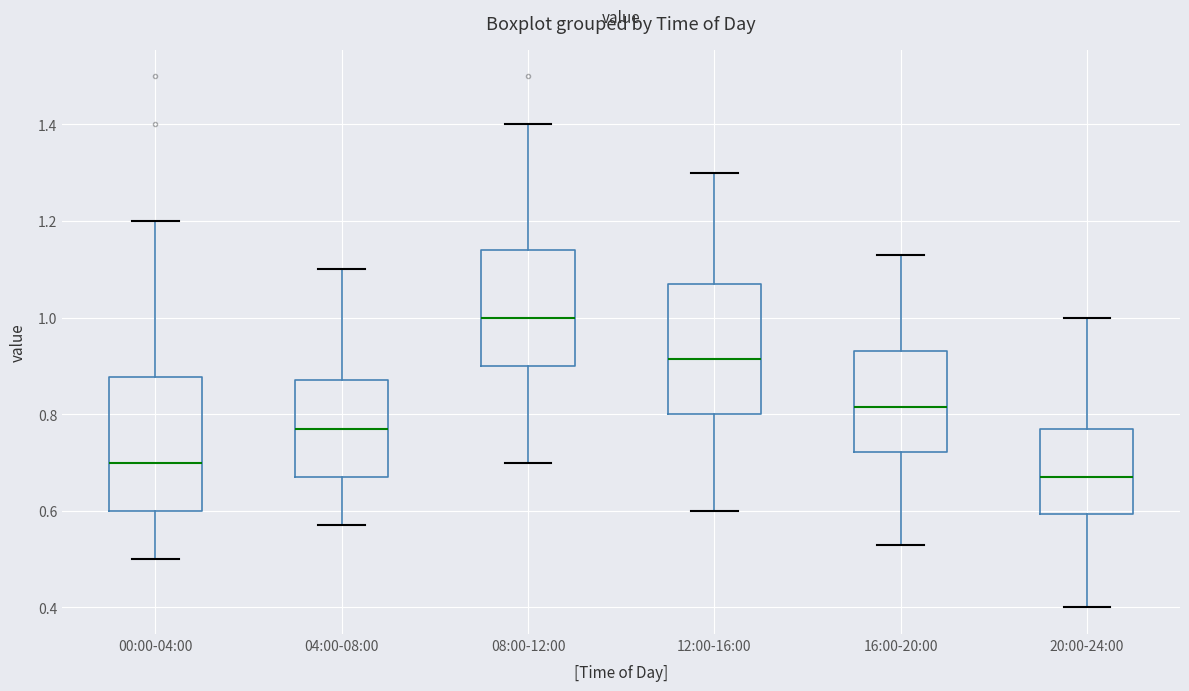

Reading left to right, read every box against the y-axis: the position of its median line, the range the box covers, and the ends of its whiskers. The values are not printed on the chart, so give them approximately, as read against the axis.

00:00-04:00: median 0.70, box 0.60 to 0.88, whiskers 0.50 to 1.20
04:00-08:00: median 0.78, box 0.68 to 0.88, whiskers 0.58 to 1.10
08:00-12:00: median 1.00, box 0.90 to 1.14, whiskers 0.70 to 1.40
12:00-16:00: median 0.92, box 0.80 to 1.08, whiskers 0.60 to 1.30
16:00-20:00: median 0.82, box 0.72 to 0.94, whiskers 0.54 to 1.14
20:00-24:00: median 0.68, box 0.60 to 0.78, whiskers 0.40 to 1.00